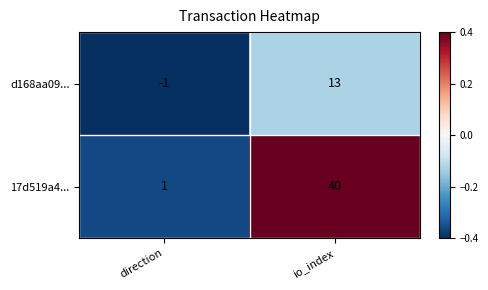

What is the highest value of the d168aa09... series?

13